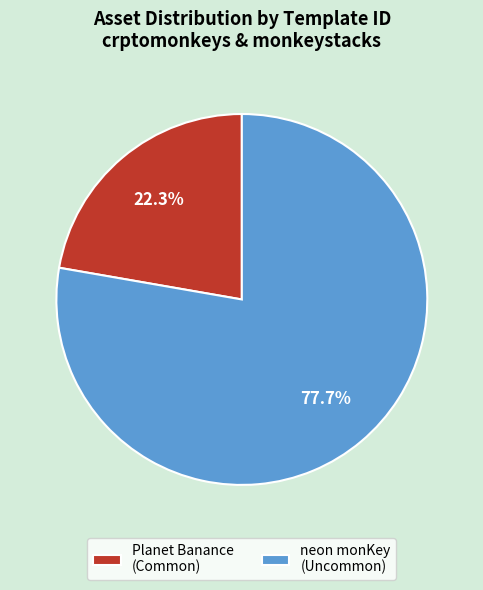

Which category accounts for the majority?

neon monKey (Uncommon)